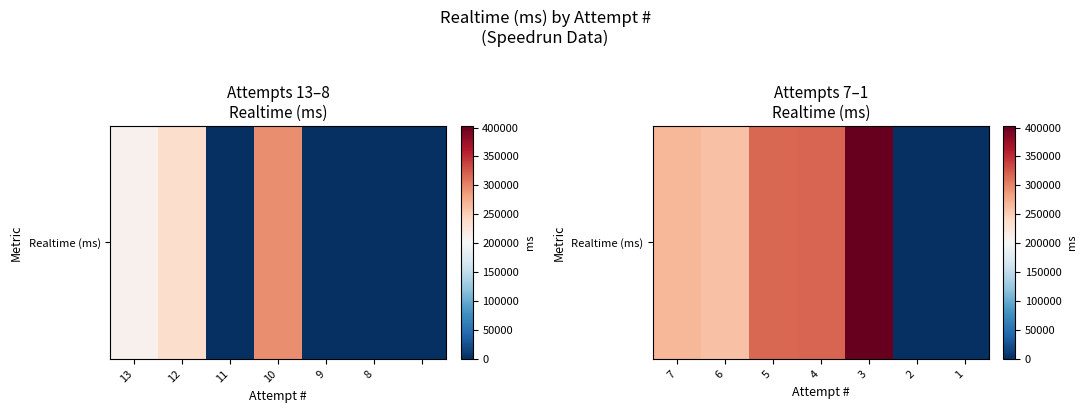

Read the value at 6.

260837